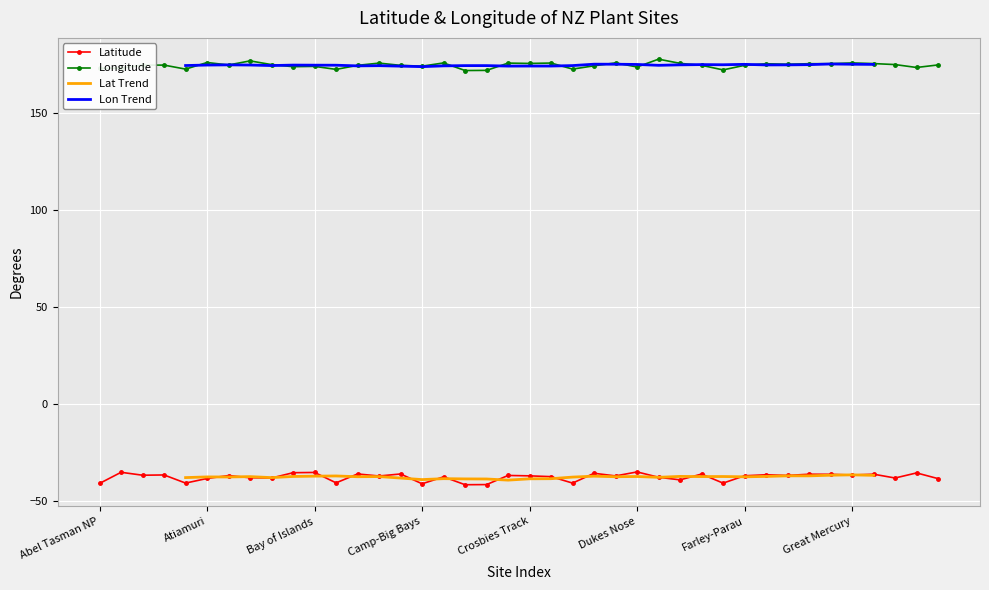

True or false: Longitude has more than 2 points higher than both neighbors.

True